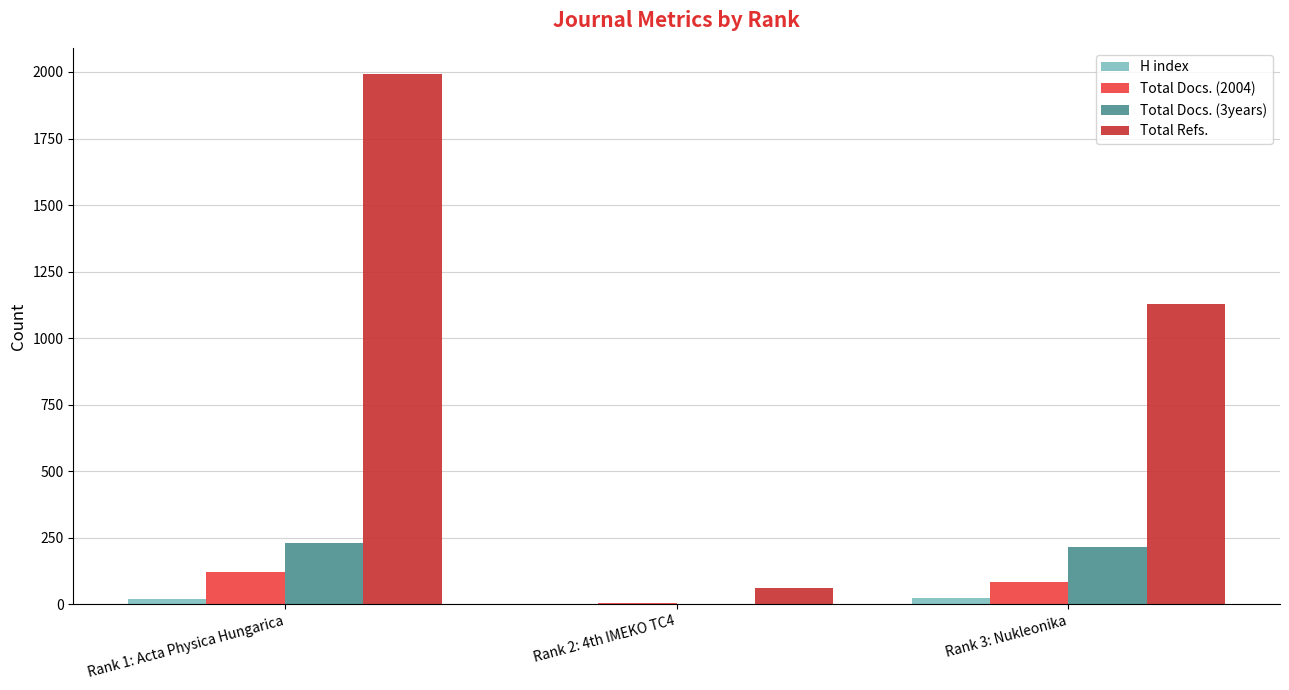

What is the average value of the Total Docs. (2004) series?

71